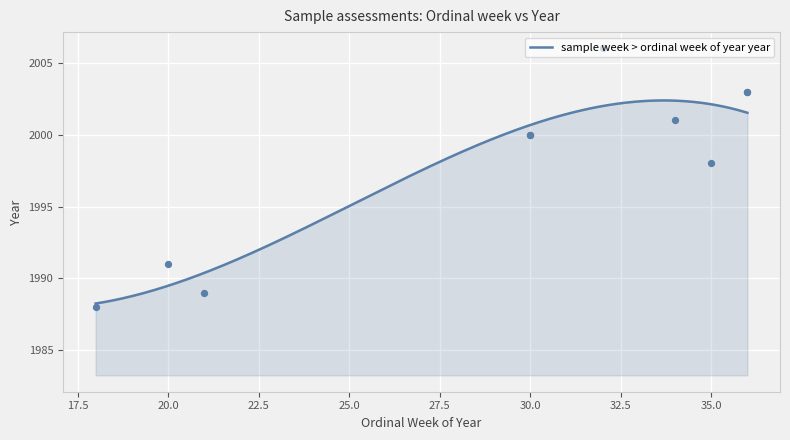

Between 18 and 35, which is larger?

35